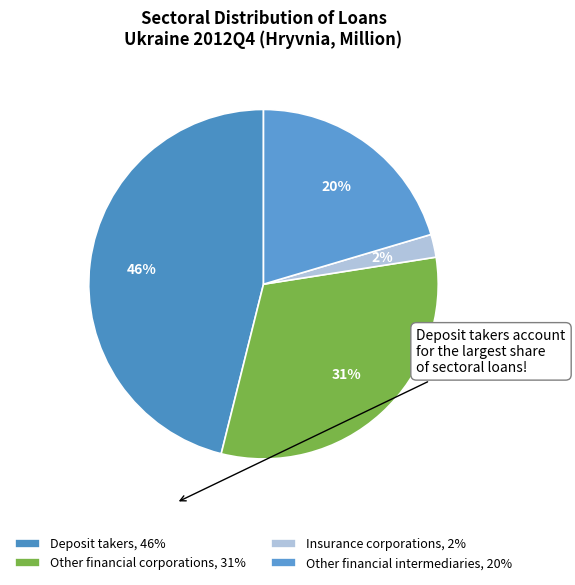

Which slice is the largest?

Deposit takers, 46%